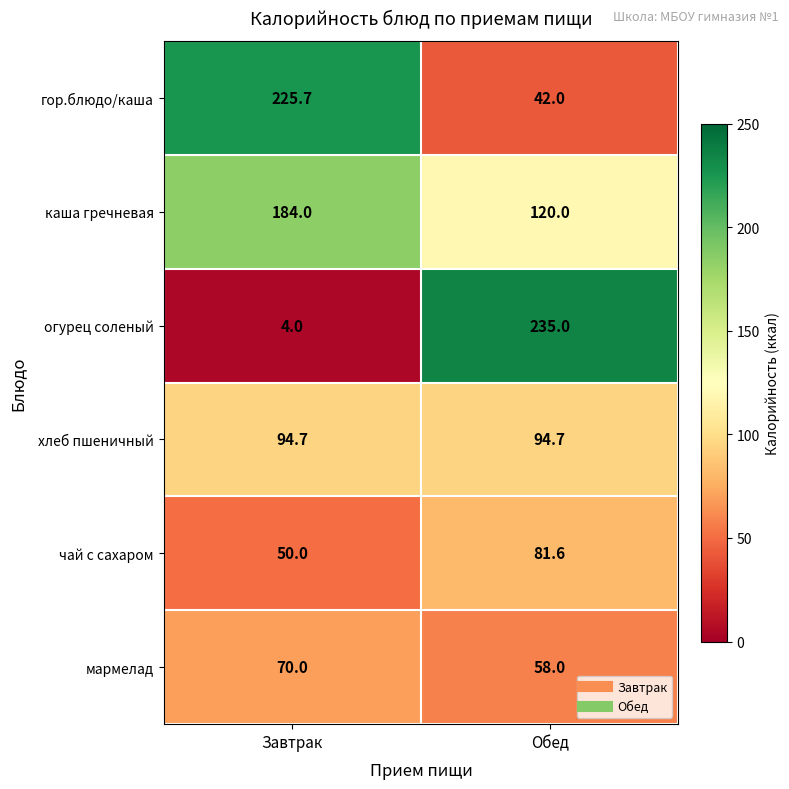

Where is чай с сахаром nearest to the value 65?

Завтрак